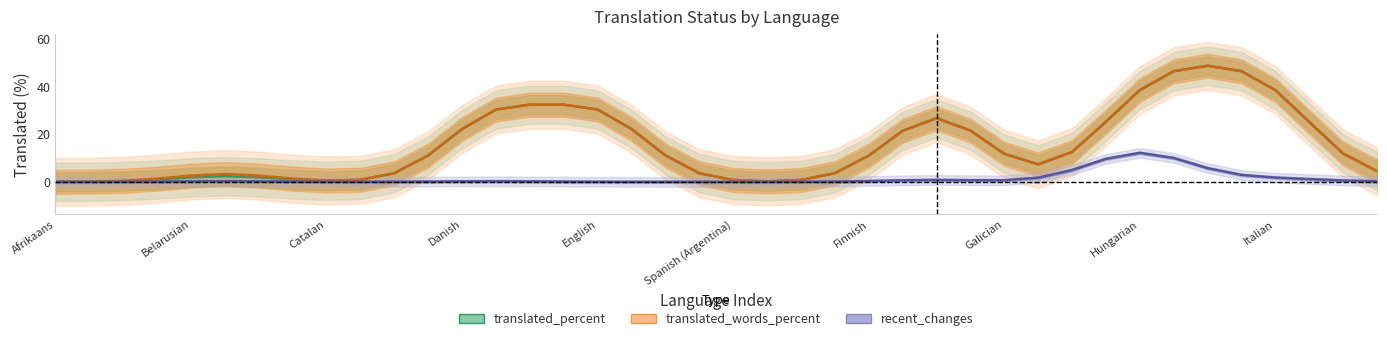

Which has a higher value, 27 or 22?

27